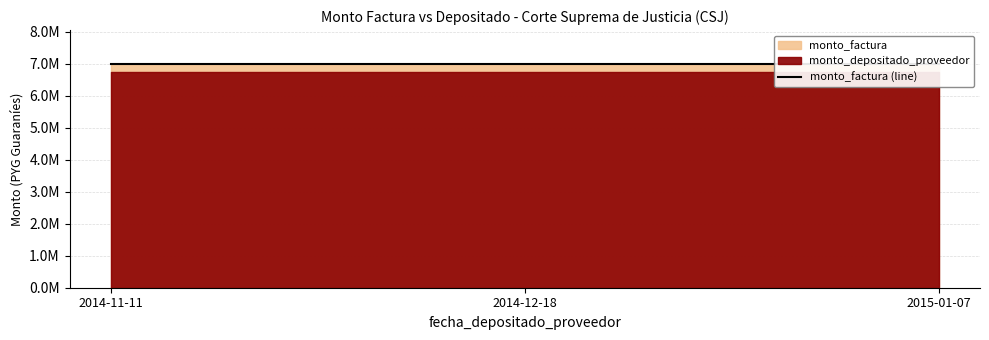

At how many categories does at least one series exceed 6926594?

3